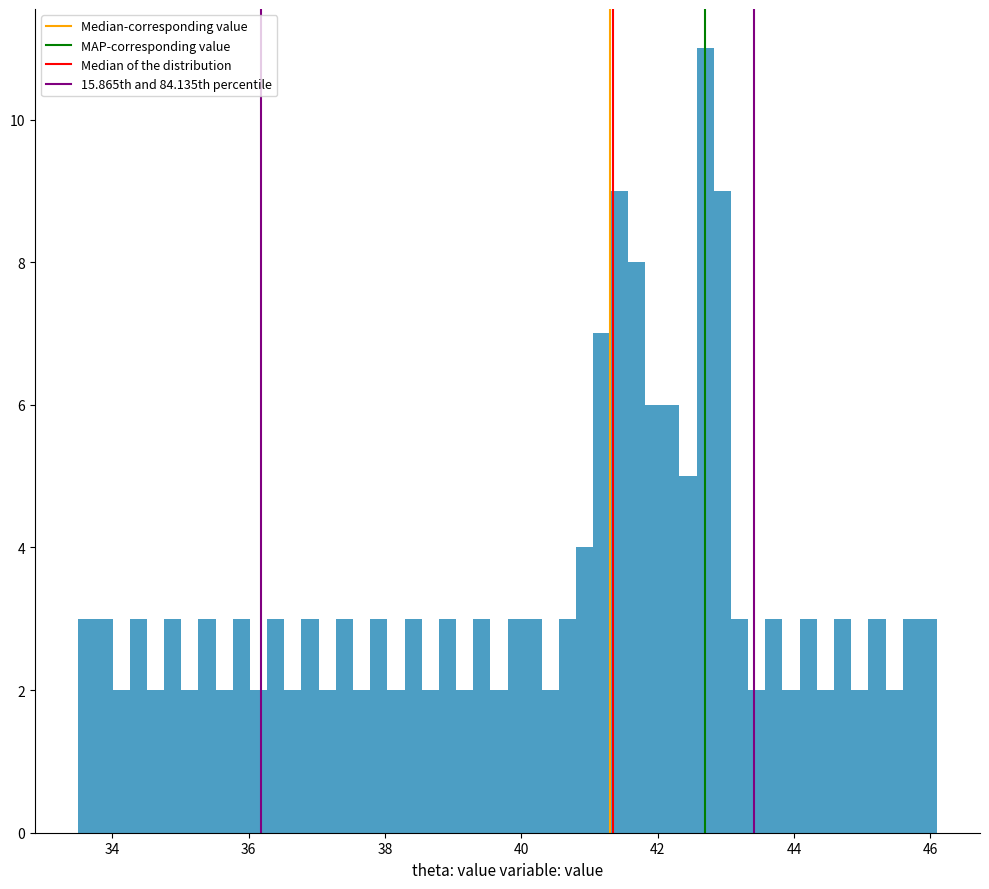

Around what value on the x-axis is the tallest bar? Give the approximate position of its centre, as read against the axis.

42.6